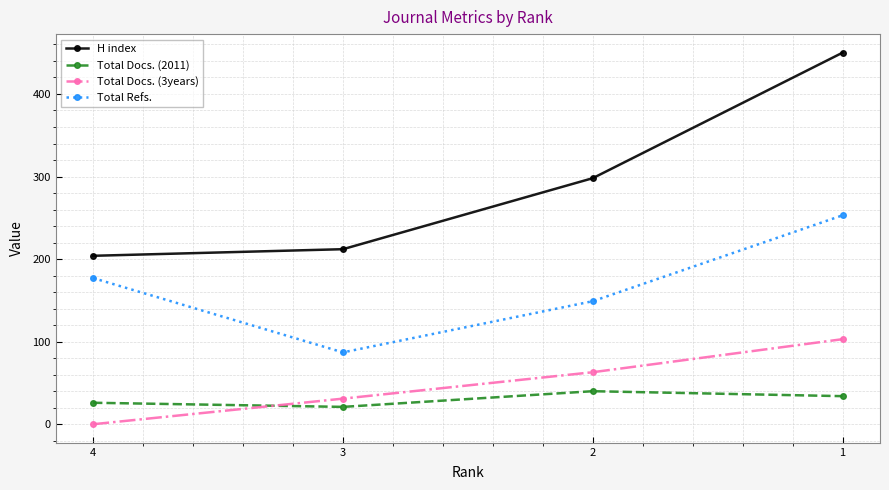

How many series are shown in this chart?

4